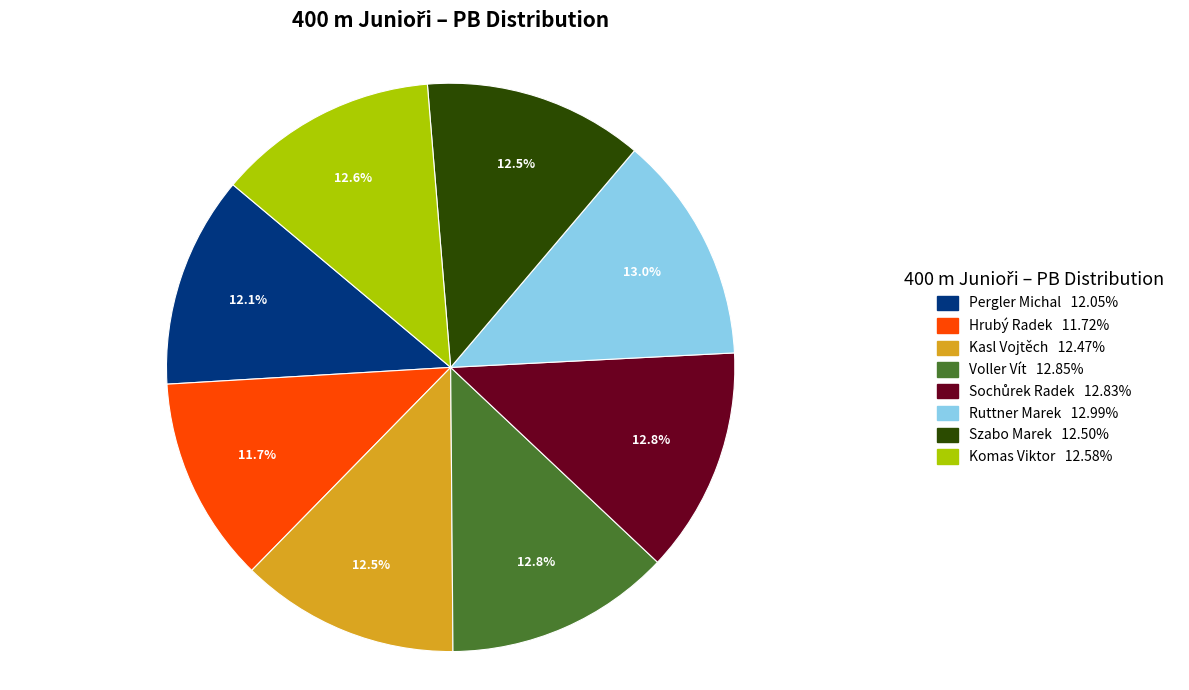

What percentage is the Komas Viktor slice, to the nearest percent?

13%